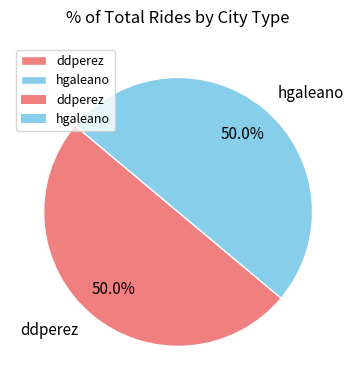

To the nearest percent, what portion does hgaleano represent?

50%